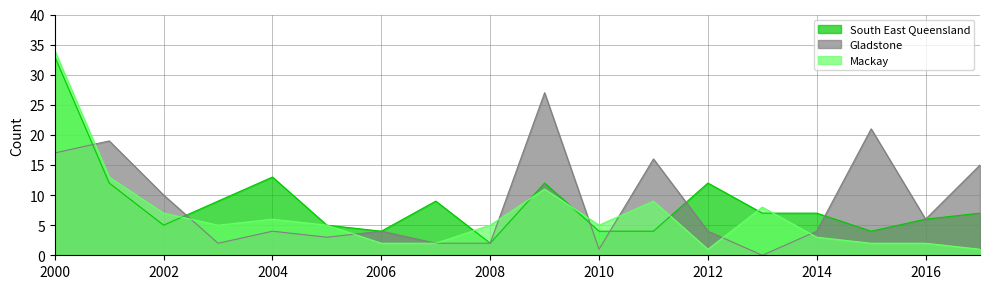

True or false: South East Queensland and Mackay cross at least once.

True